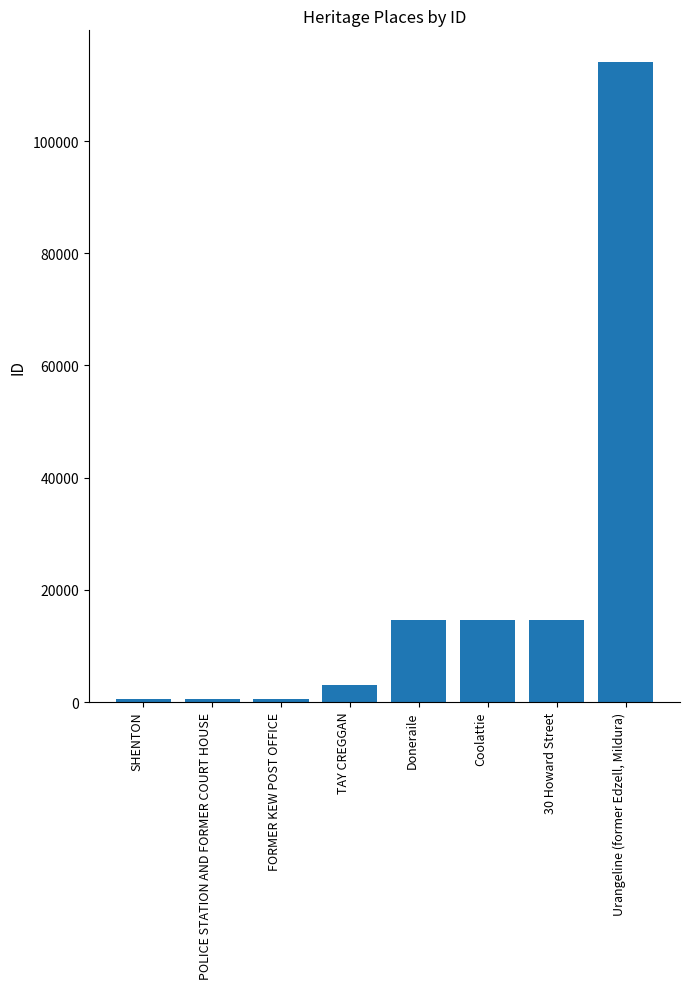

What is the difference between the maximum and second lowest values?

113414